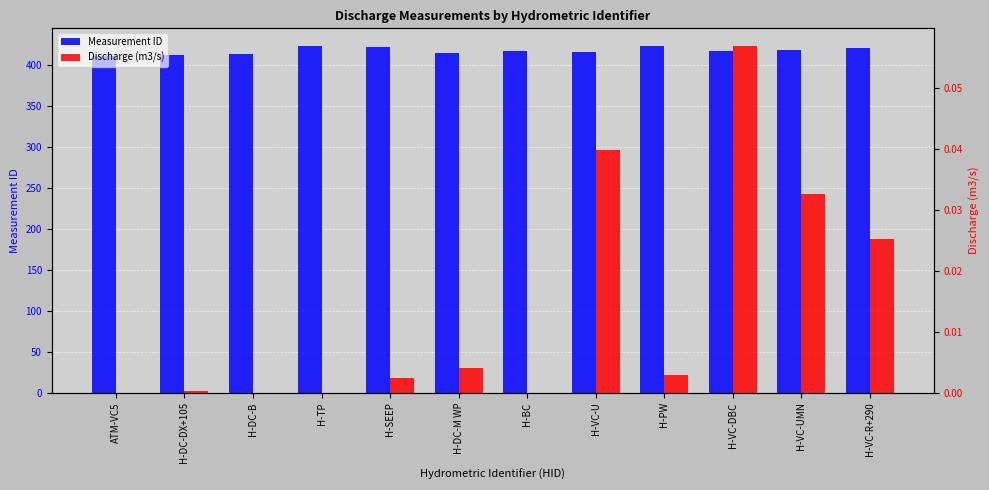

At H-DC-B, list the series in order from smallest to largest.

Discharge (m3/s), Measurement ID